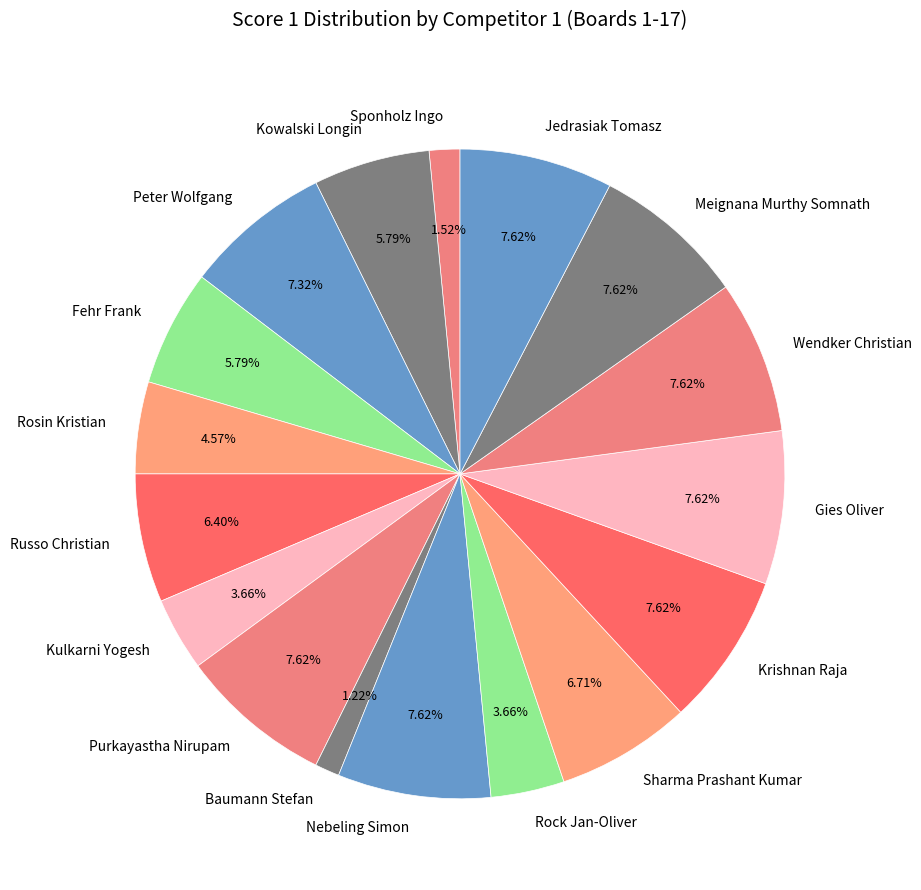

To the nearest percent, what is the difference between the largest and smallest slice percentages?

6%